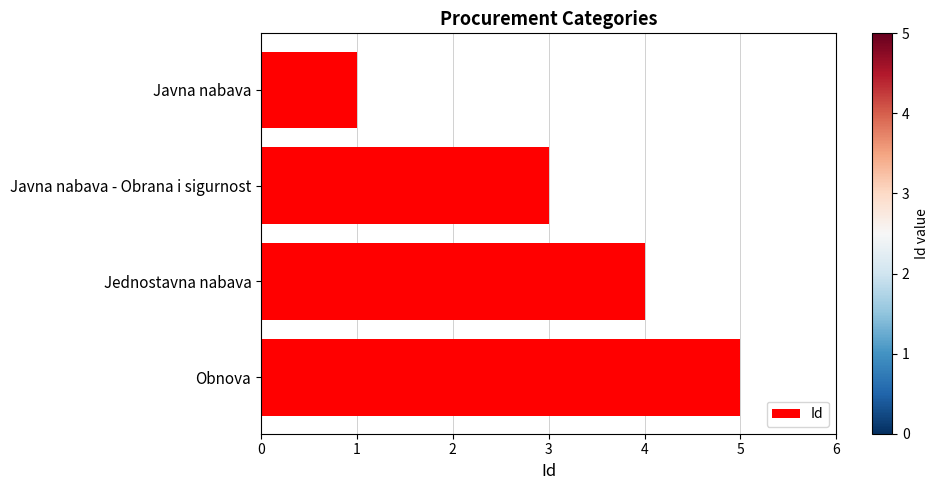

Rank the categories by value from lowest to highest.

Javna nabava, Javna nabava - Obrana i sigurnost, Jednostavna nabava, Obnova